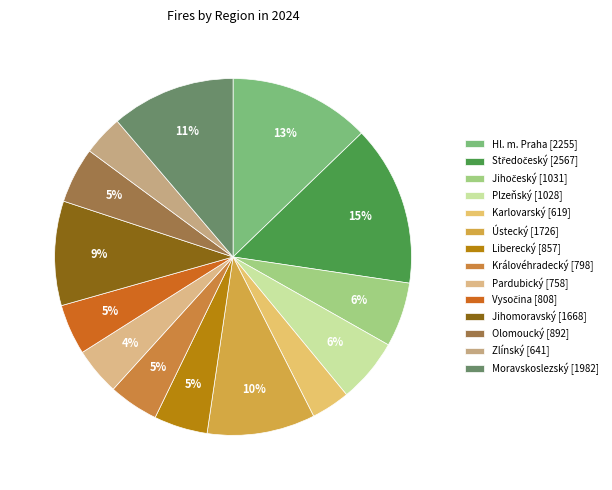

How many segments does this pie chart have?

14